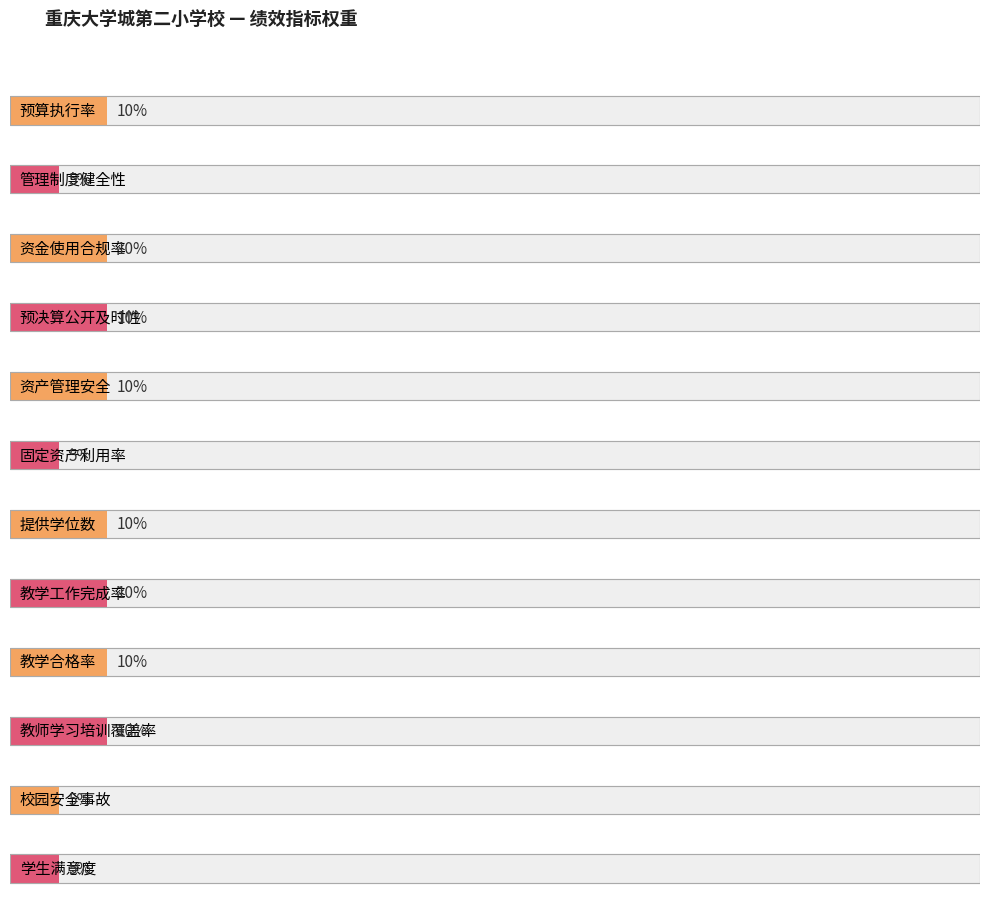

Where is the data nearest to the value 7?

管理制度健全性